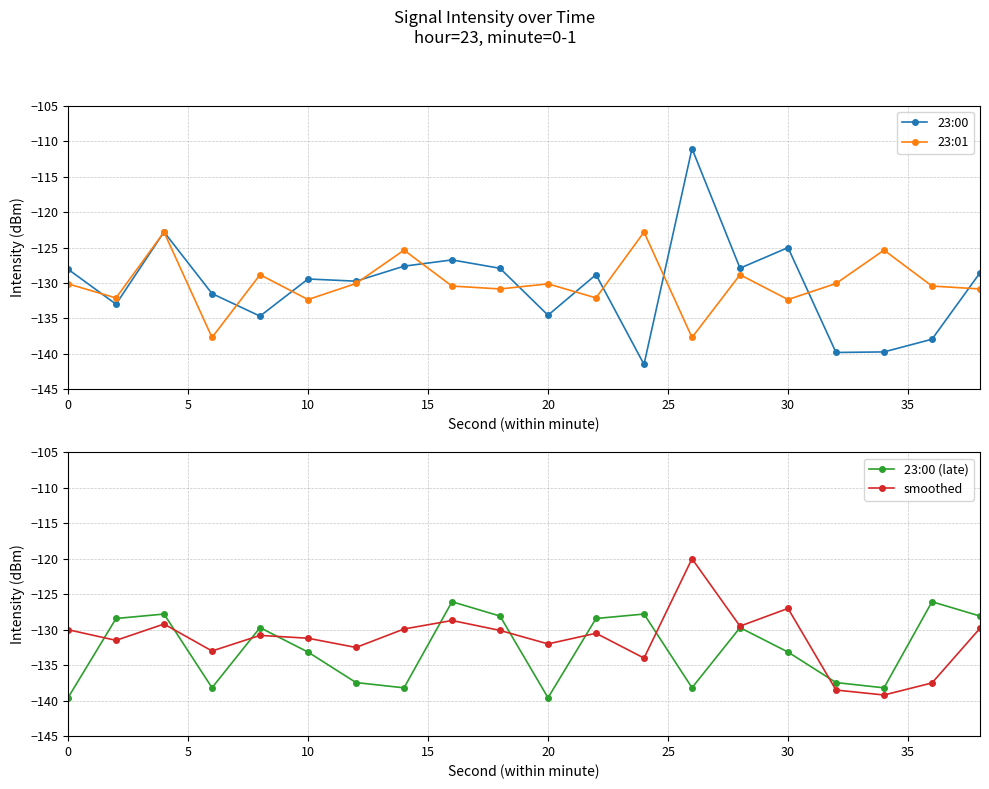

The 23:00 (late) series shows -217.9 at 20. True or false?

False